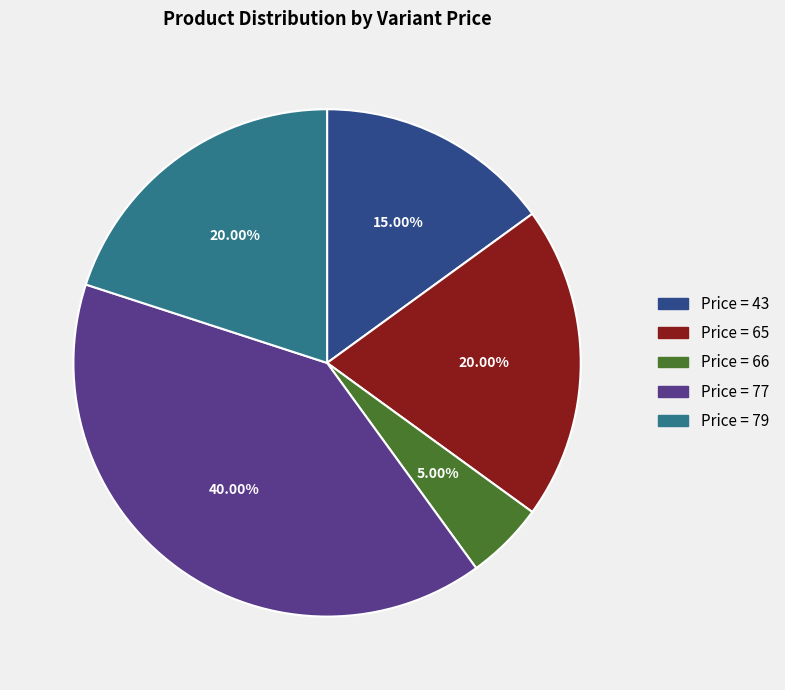

Does Price = 65 represent more than half of the total?

No